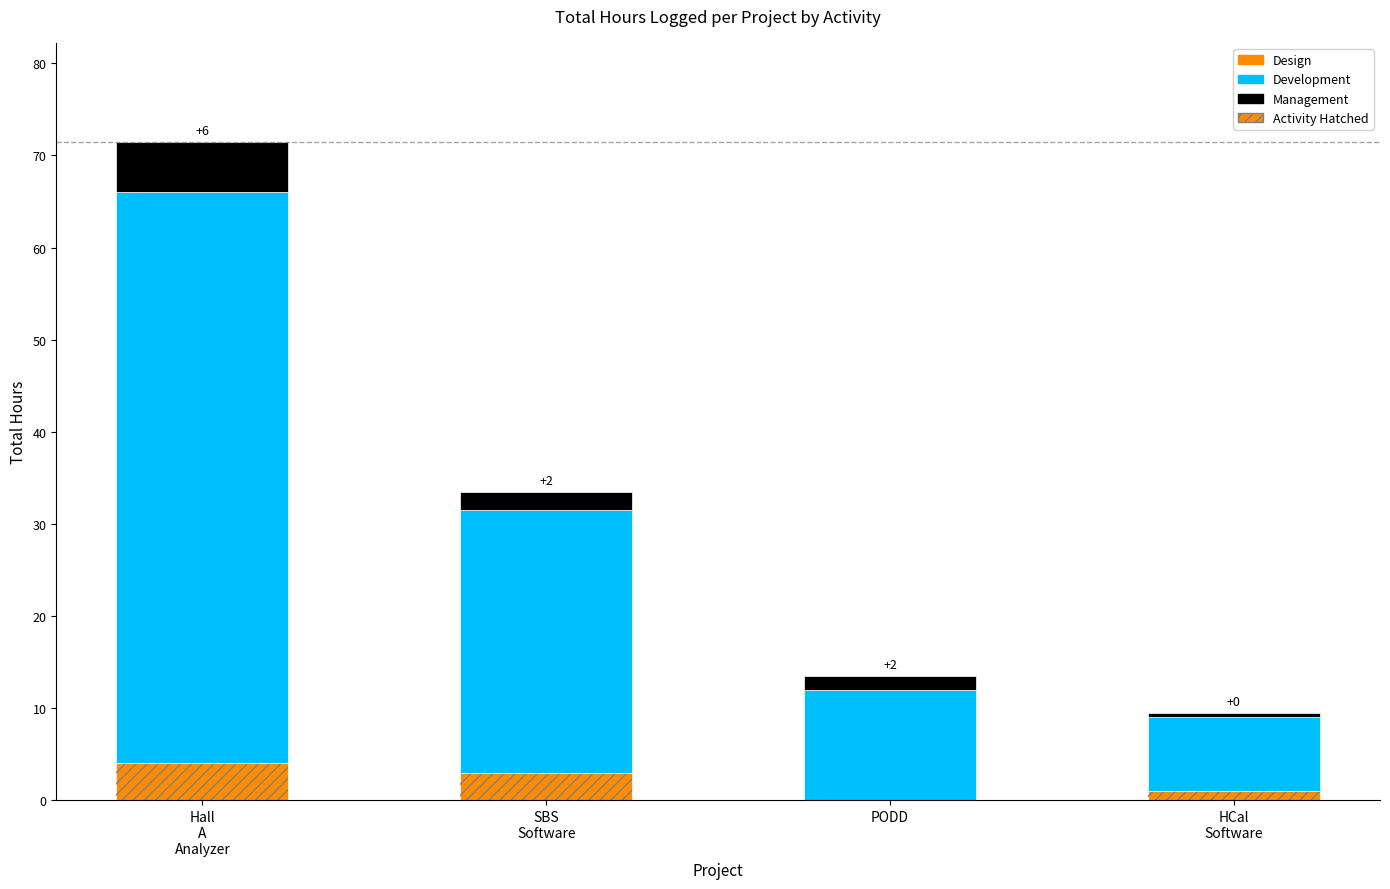

Which series has the largest range (max minus min)?

Development